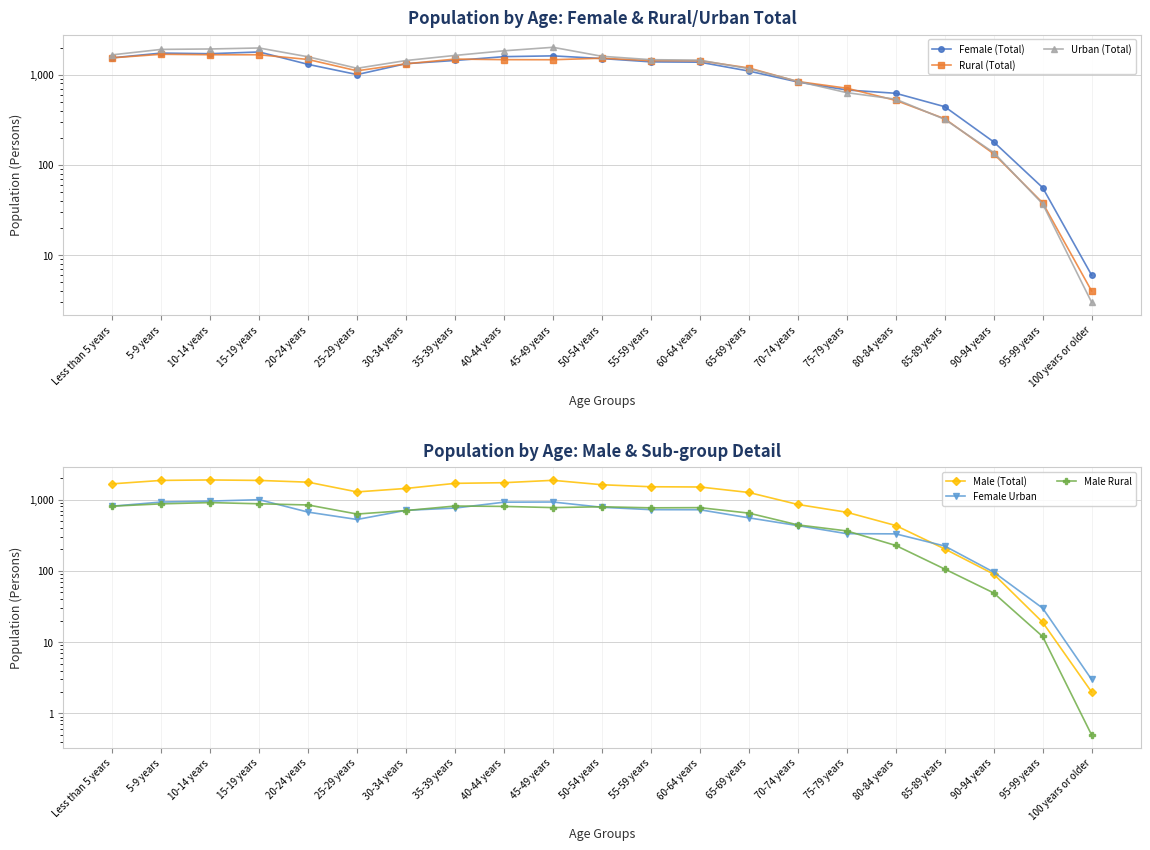

The value of Female (Total) at 25-29 years is 611.6. True or false?

False